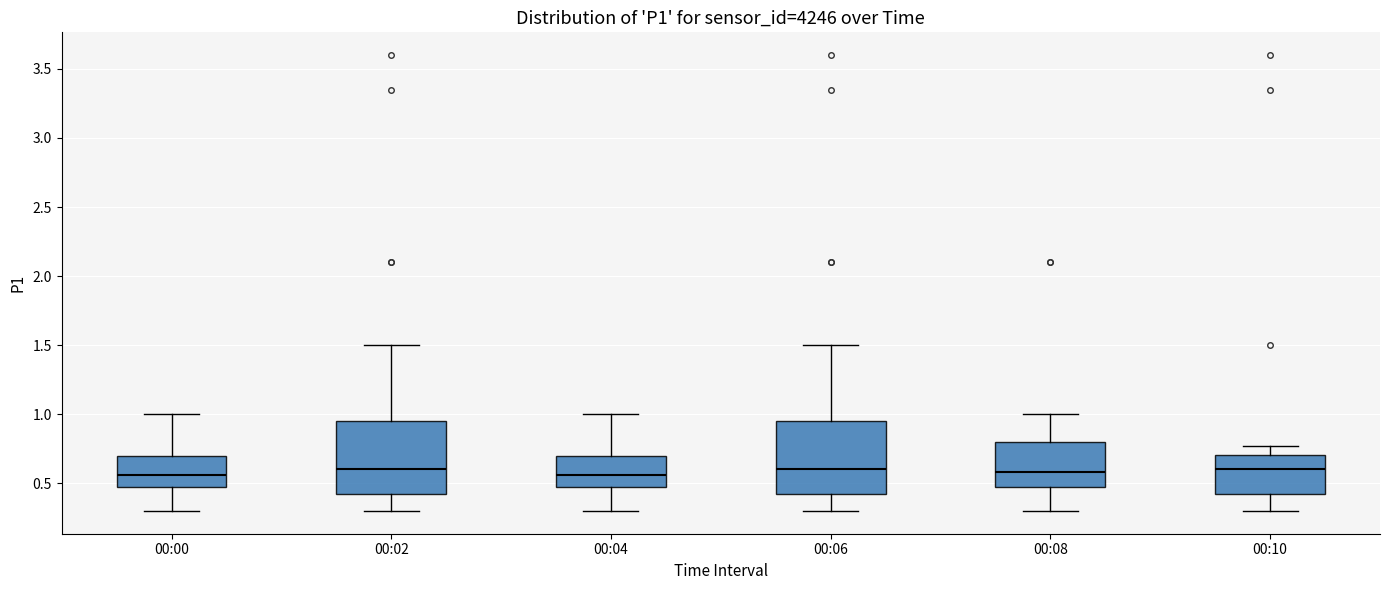

Reading left to right, read every box against the y-axis: the position of its median line, the range the box covers, and the ends of its whiskers. The values are not printed on the chart, so give them approximately, as read against the axis.

00:00: median 0.55, box 0.50 to 0.70, whiskers 0.30 to 1.00
00:02: median 0.60, box 0.40 to 0.95, whiskers 0.30 to 1.50
00:04: median 0.55, box 0.50 to 0.70, whiskers 0.30 to 1.00
00:06: median 0.60, box 0.40 to 0.95, whiskers 0.30 to 1.50
00:08: median 0.60, box 0.50 to 0.80, whiskers 0.30 to 1.00
00:10: median 0.60, box 0.40 to 0.70, whiskers 0.30 to 0.75